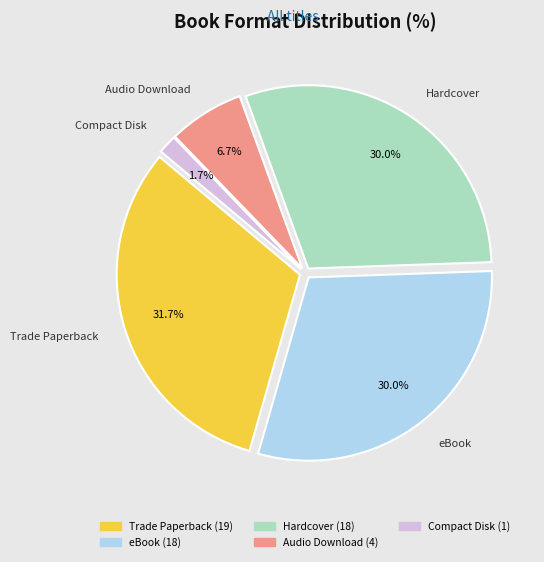

To the nearest percent, what is the combined percentage of Hardcover and Audio Download?

37%